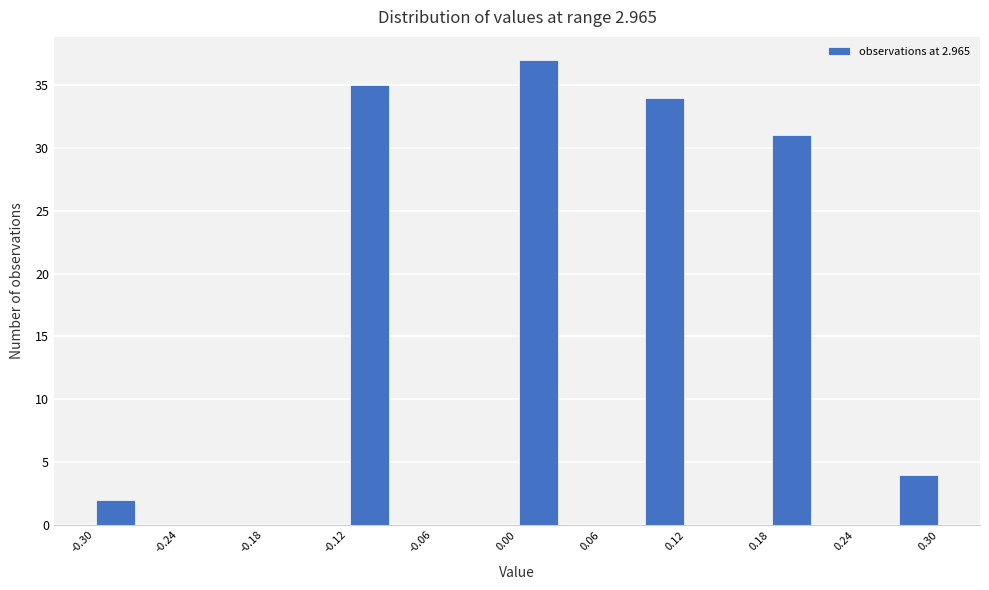

Around what value on the x-axis is the tallest bar? Give the approximate position of its centre, as read against the axis.

0.02